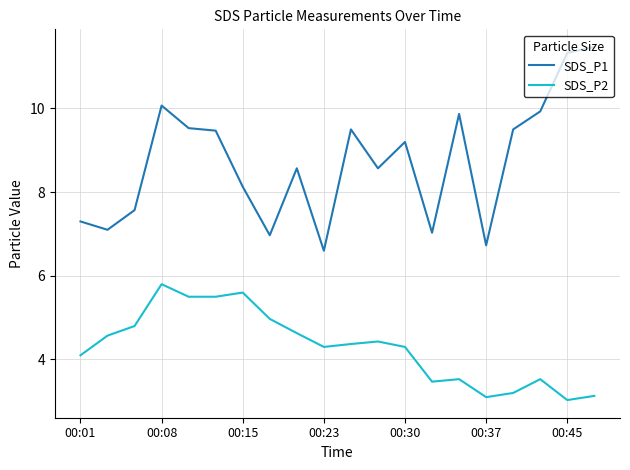

What is the minimum value shown in the chart?

3.0